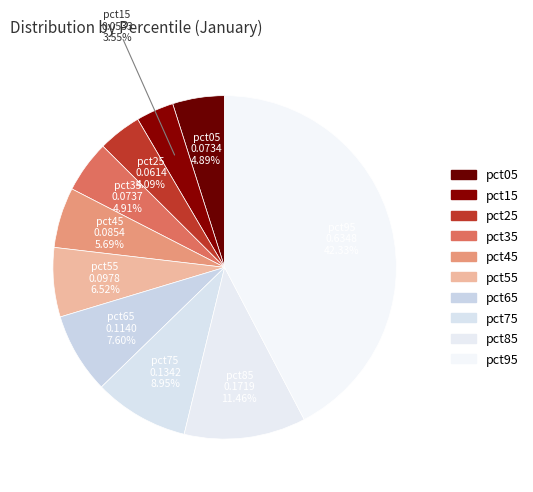

How many segments does this pie chart have?

10